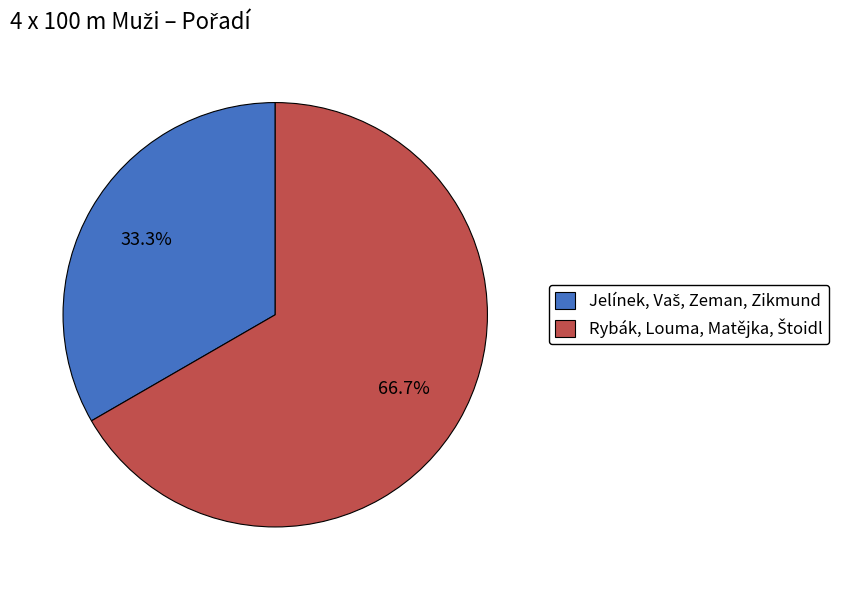

Is there any slice that represents more than half of the pie?

Yes